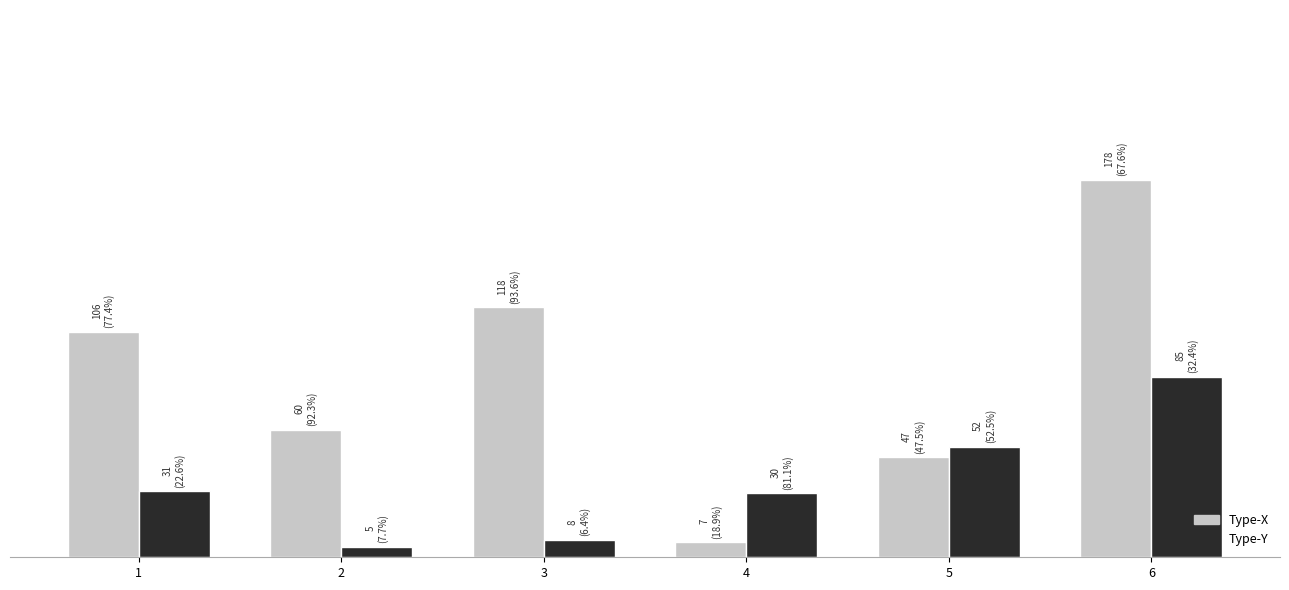

At how many categories does at least one series exceed 74?

3